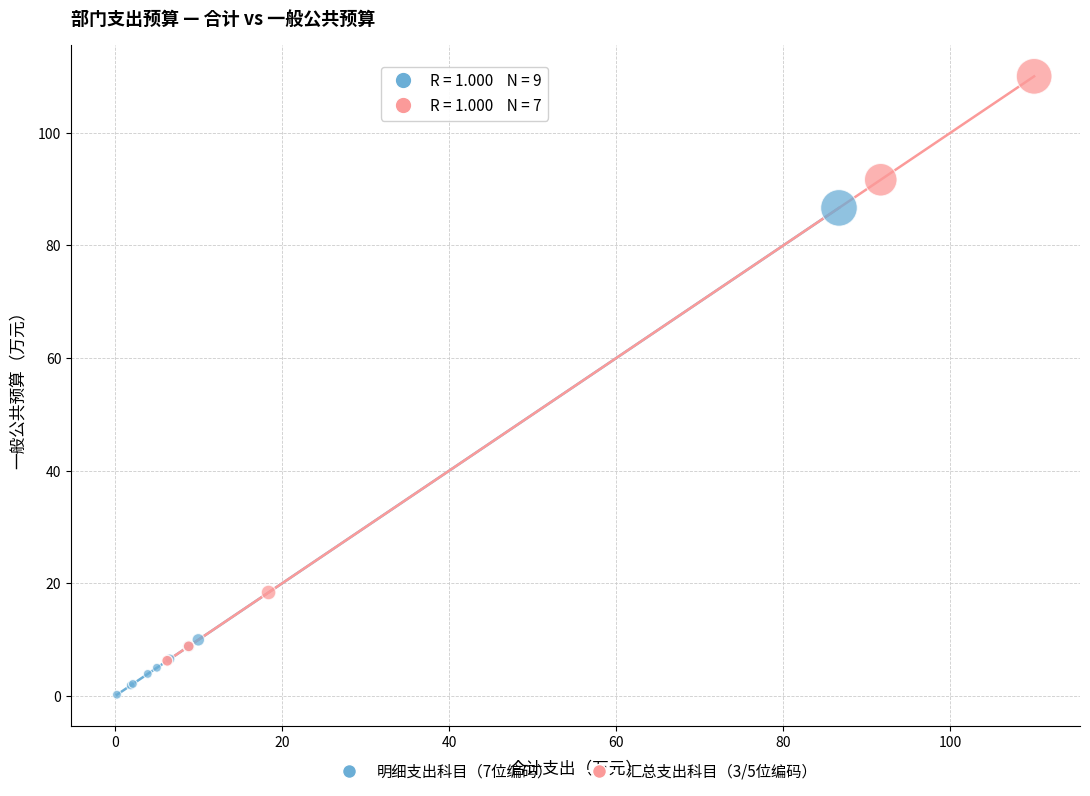

Which series contains the lowest Y value?

明细支出科目（7位编码）